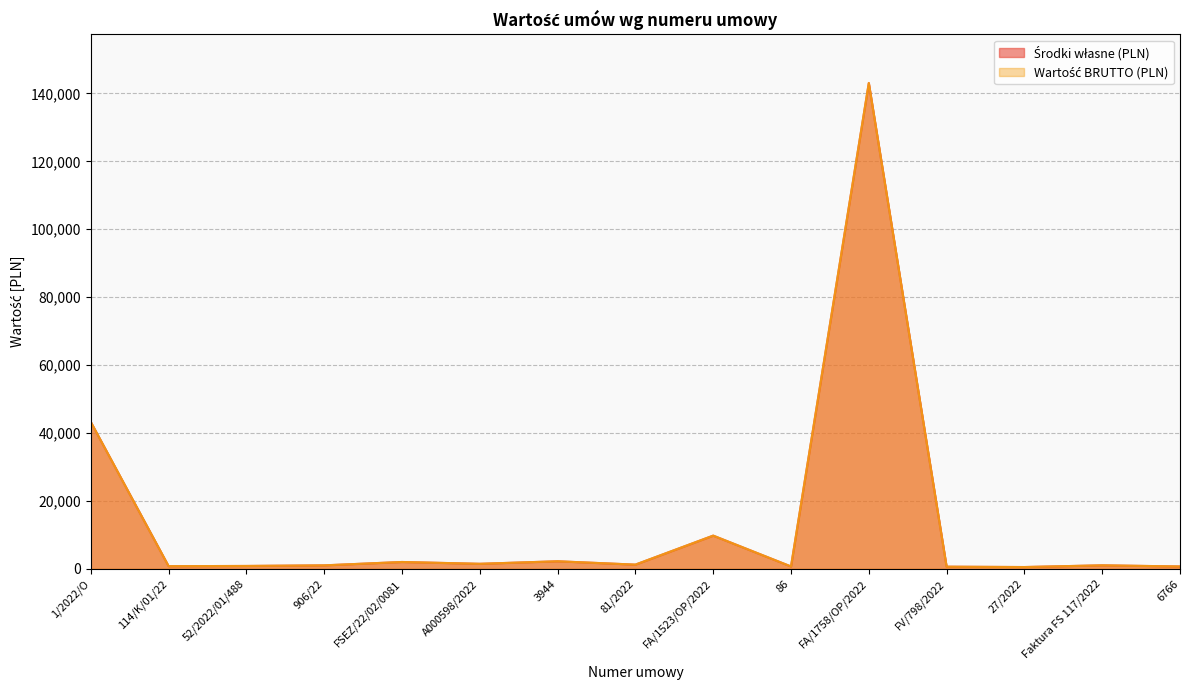

What is the value of the Wartość BRUTTO (PLN) point at the 1st from the left?

43260.0